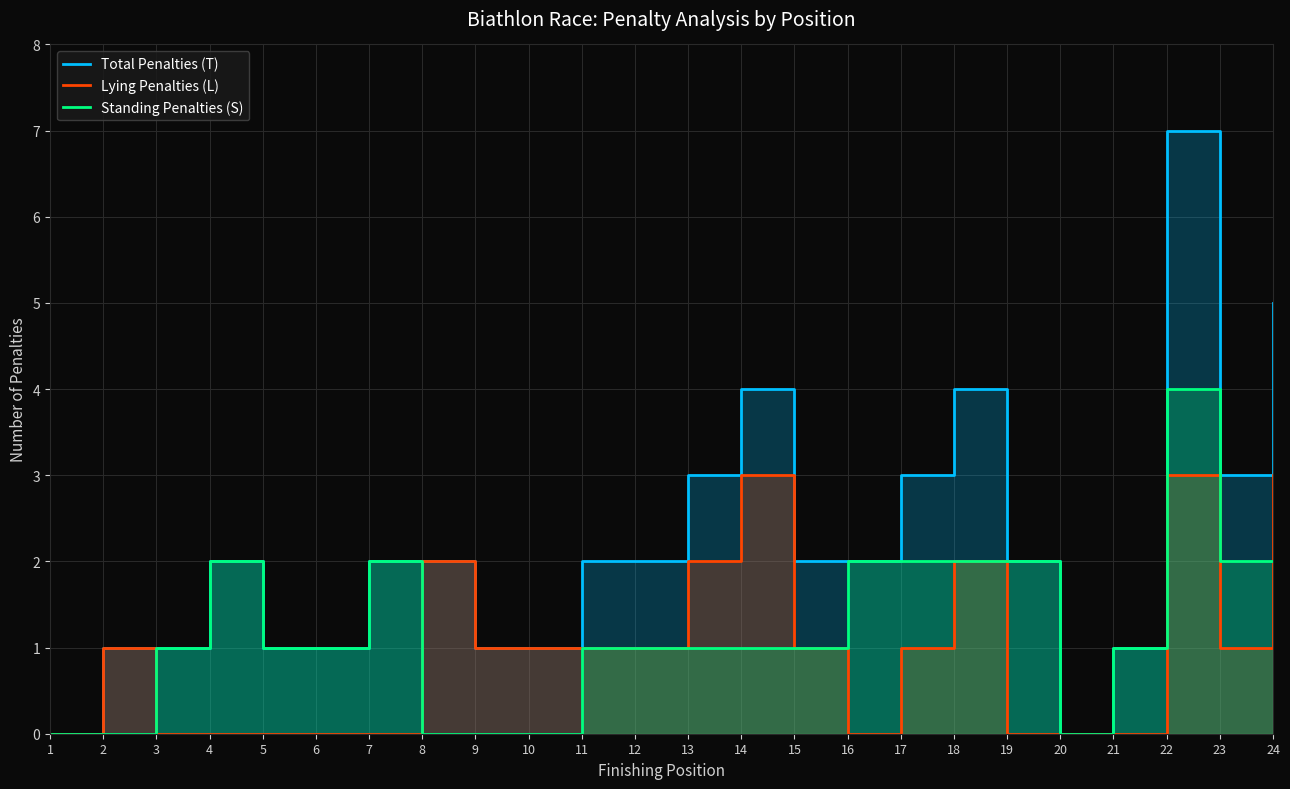

At which category is the sum across all series the highest?

22